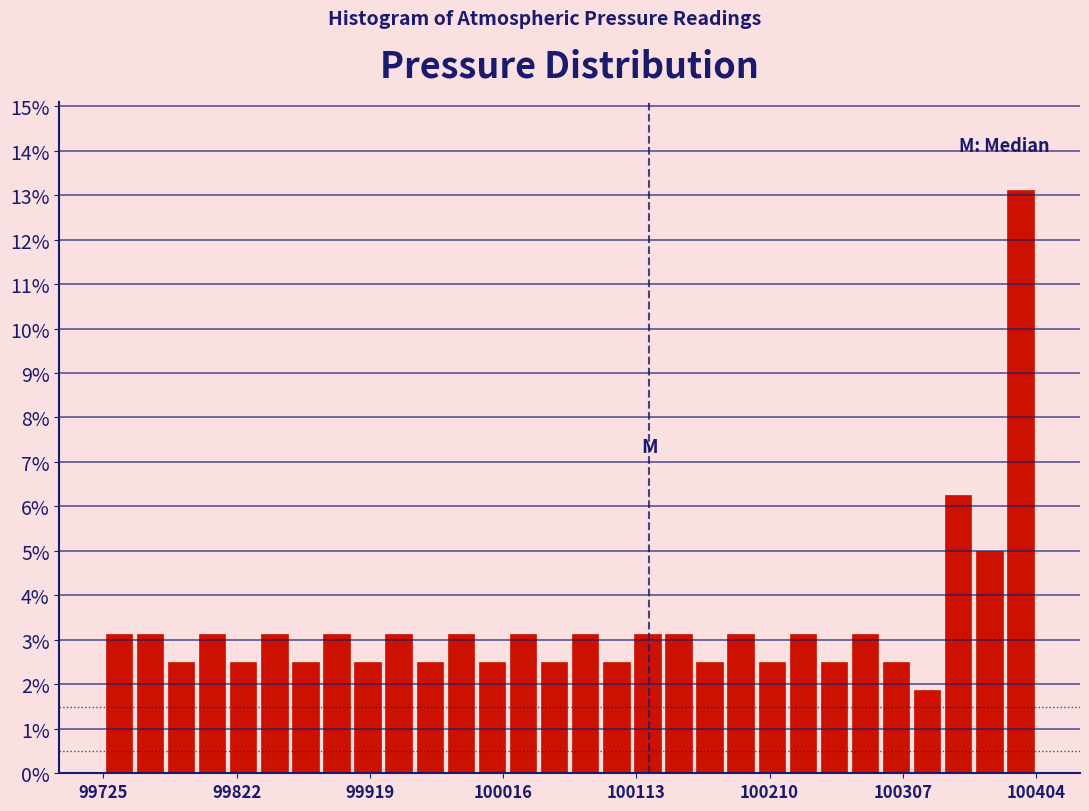

Read against the x-axis, roughly where is the centre of the tallest bar?

100390